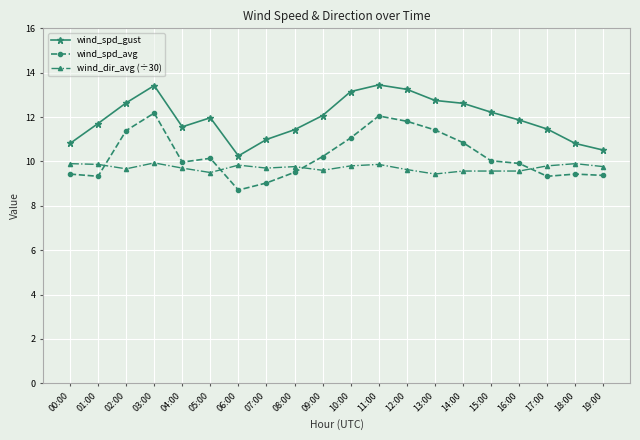

At which label does wind_spd_avg first exceed 10?

02:00